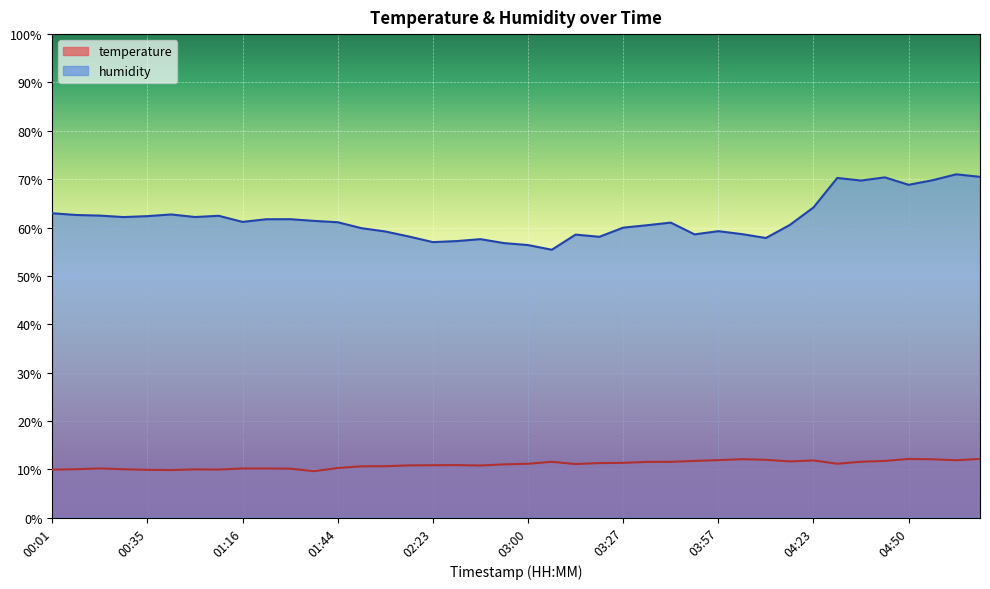

At which label is temperature closest to 10?

00:06